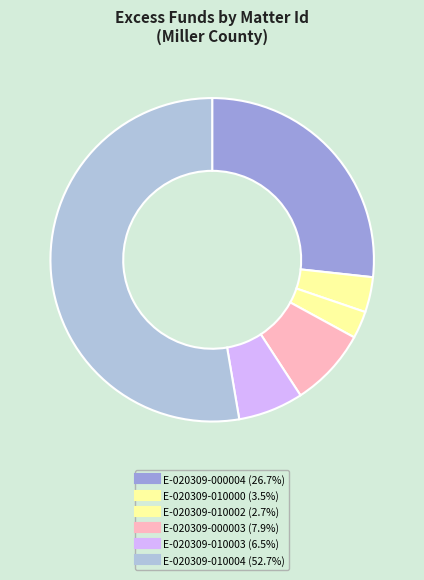

How many slices are in this pie chart?

6